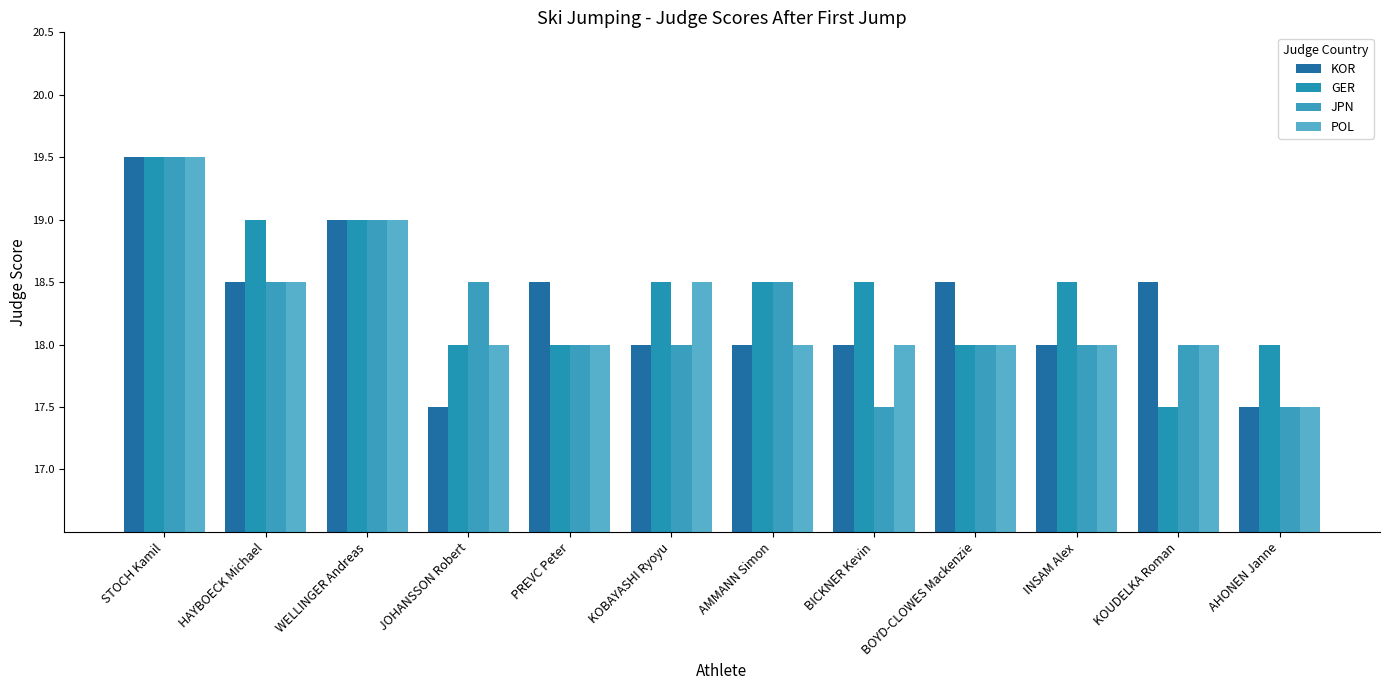

What are all the series names shown in the legend?

KOR, GER, JPN, POL